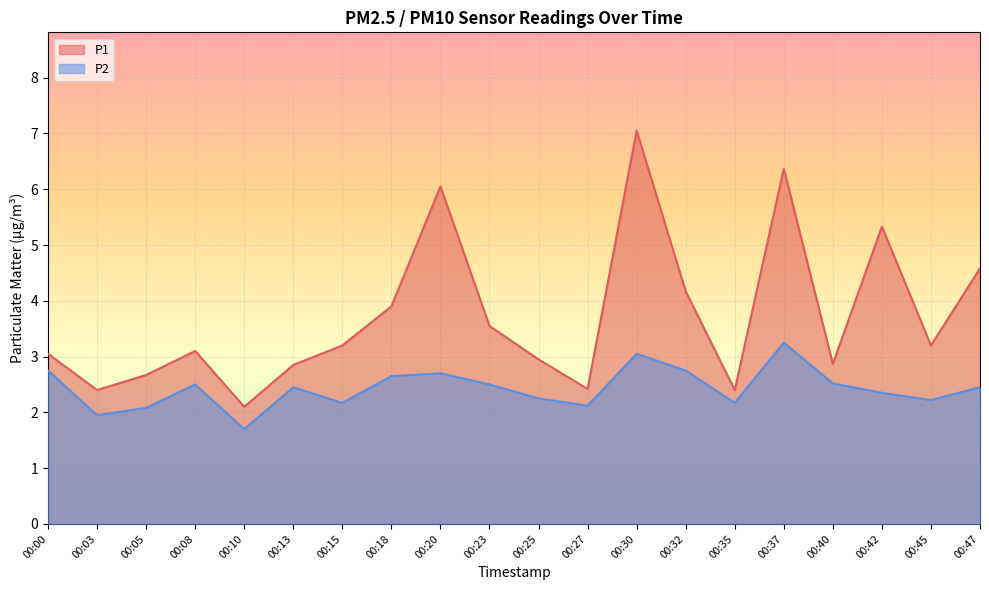

What is the highest value of the P1 series?

7.0